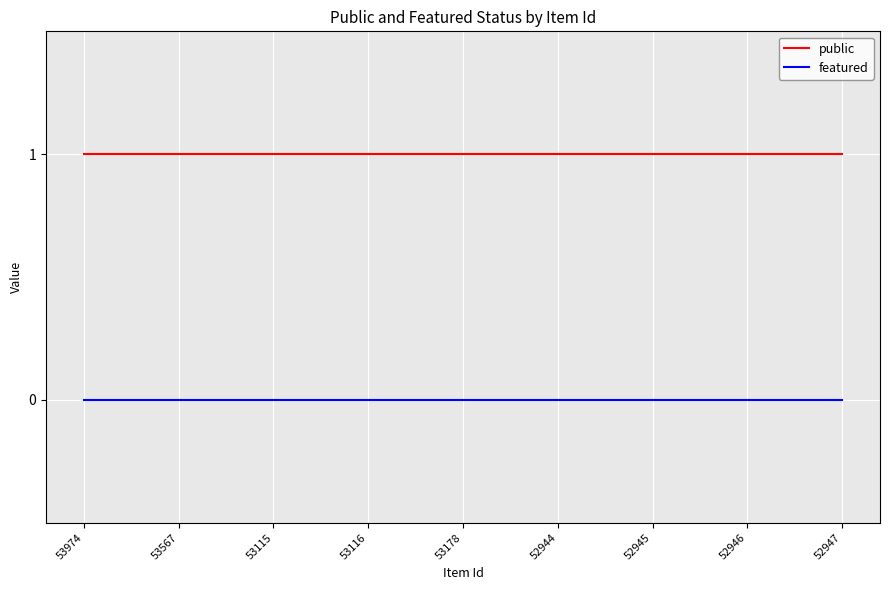

What are all the series names shown in the legend?

public, featured